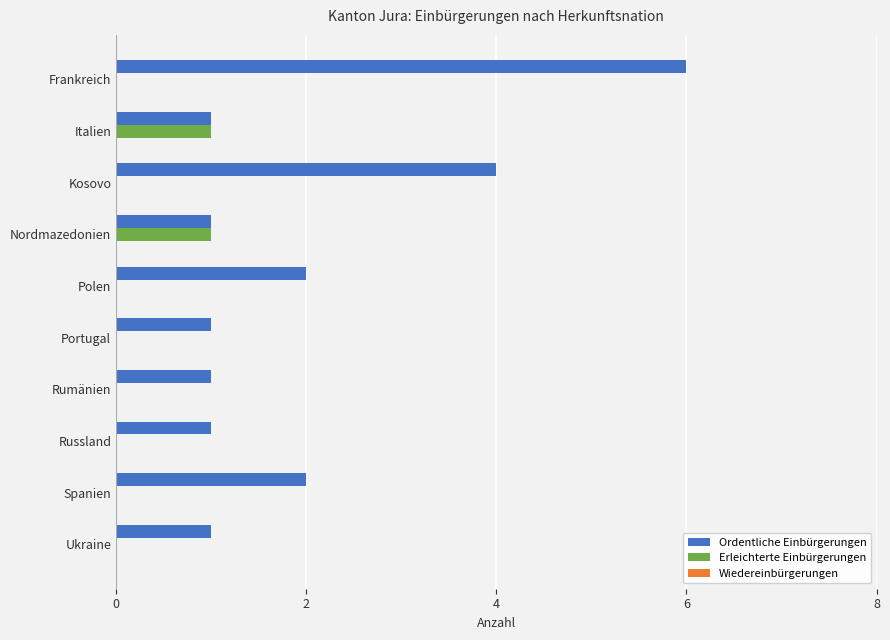

What is the greatest value displayed?

6